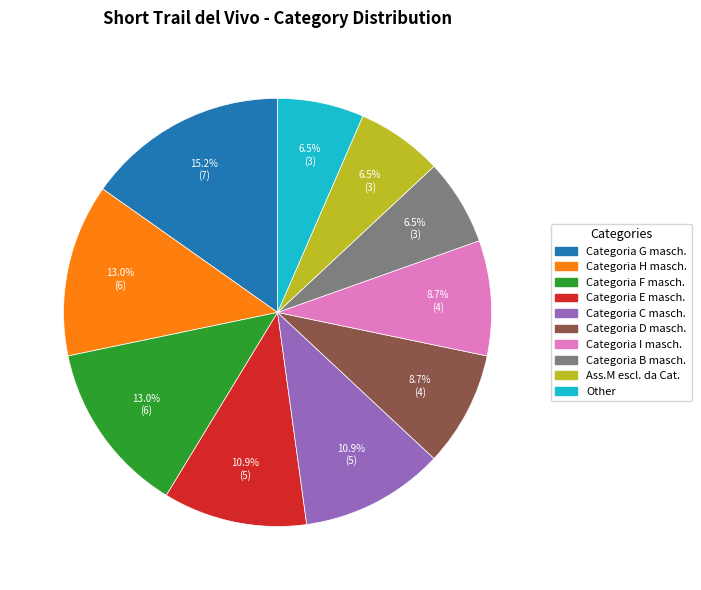

Combined, do Ass.M escl. da Cat. and Other account for over 50%?

No